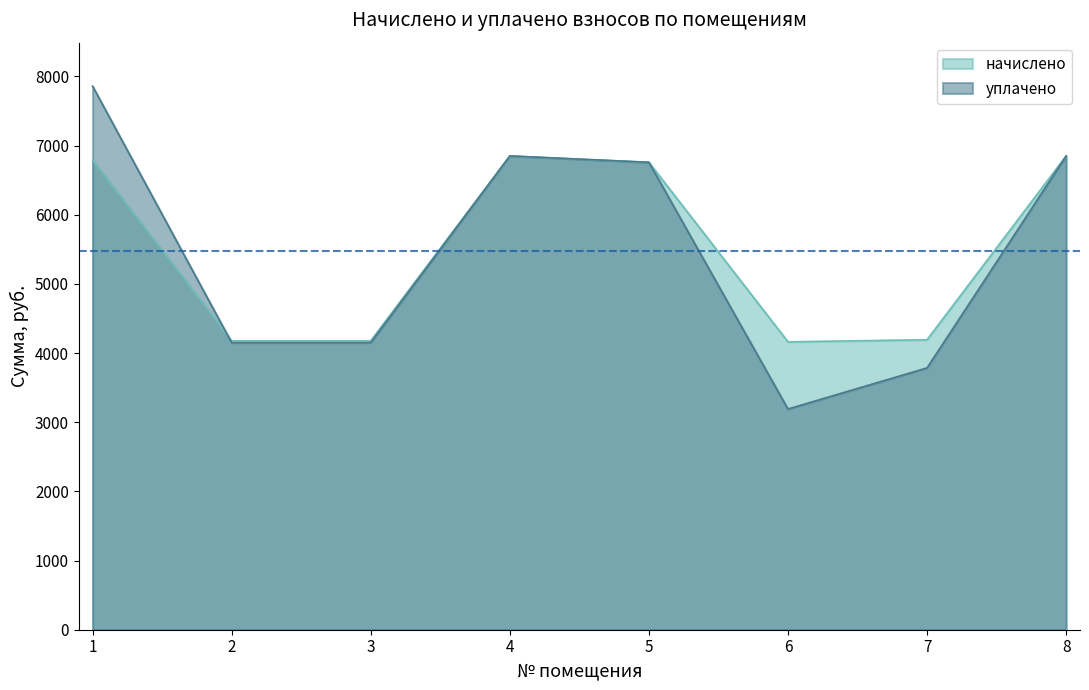

Reading right to left, extract all data points from this chart.

начислено: 6850.4	4193.3	4162.6	6758.4	6850.6	4177.9	4177.9	6789.1
уплачено: 6850.4	3785.9	3191.1	6758.4	6850.6	4150.7	4150.7	7859.4